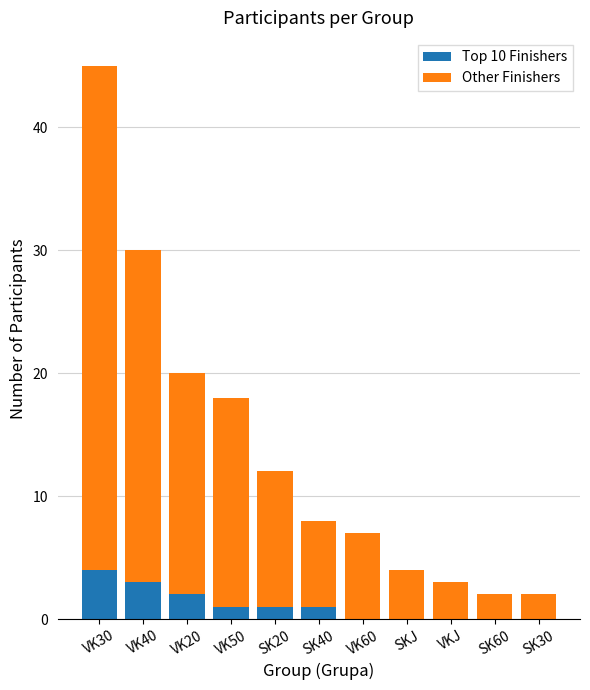

What is the total value across all series at VK60?

7